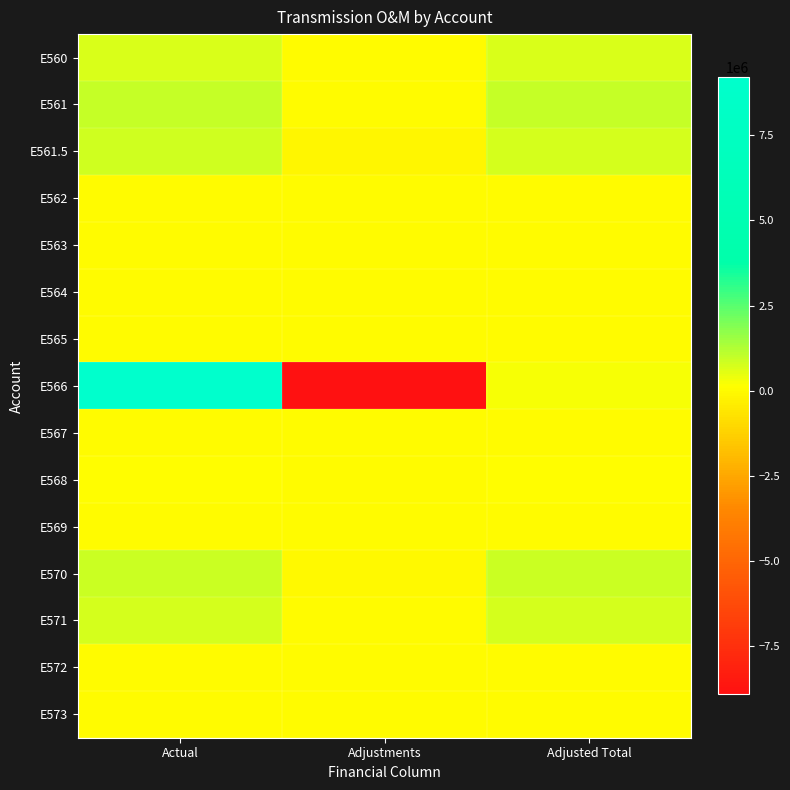

Which series has the widest spread of values?

E566